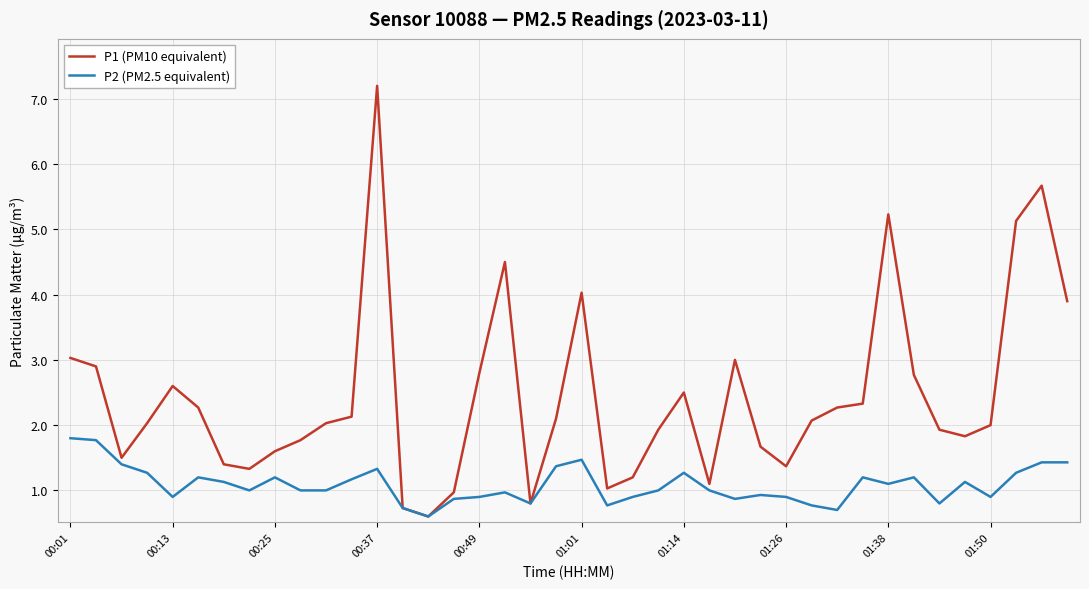

What is the difference between the maximum and minimum values in the P1 (PM10 equivalent) series?

6.6